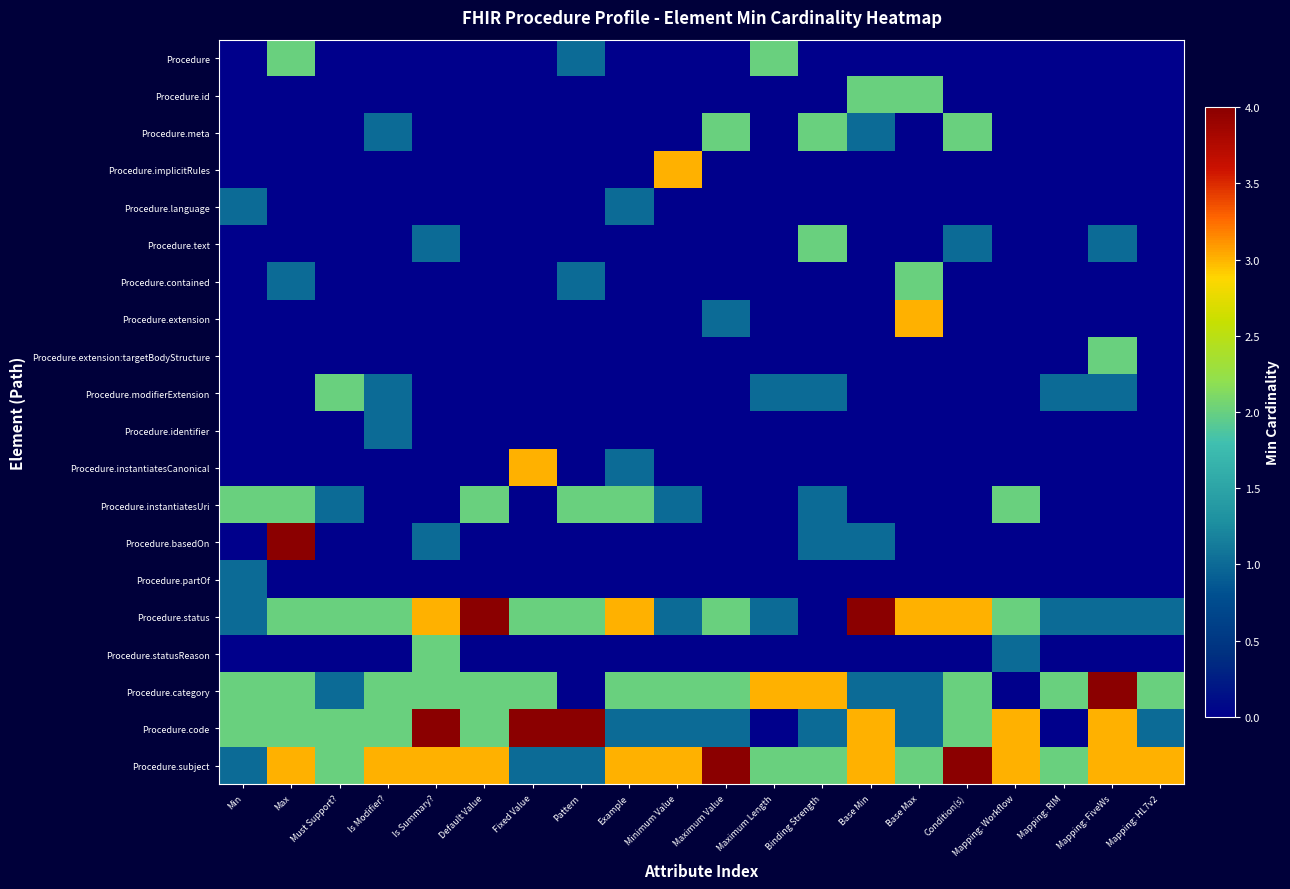

At Mapping: RIM, list the series in order from smallest to largest.

Procedure, Procedure.id, Procedure.meta, Procedure.implicitRules, Procedure.language, Procedure.text, Procedure.contained, Procedure.extension, Procedure.extension:targetBodyStructure, Procedure.identifier, Procedure.instantiatesCanonical, Procedure.instantiatesUri, Procedure.basedOn, Procedure.partOf, Procedure.statusReason, Procedure.code, Procedure.modifierExtension, Procedure.status, Procedure.category, Procedure.subject